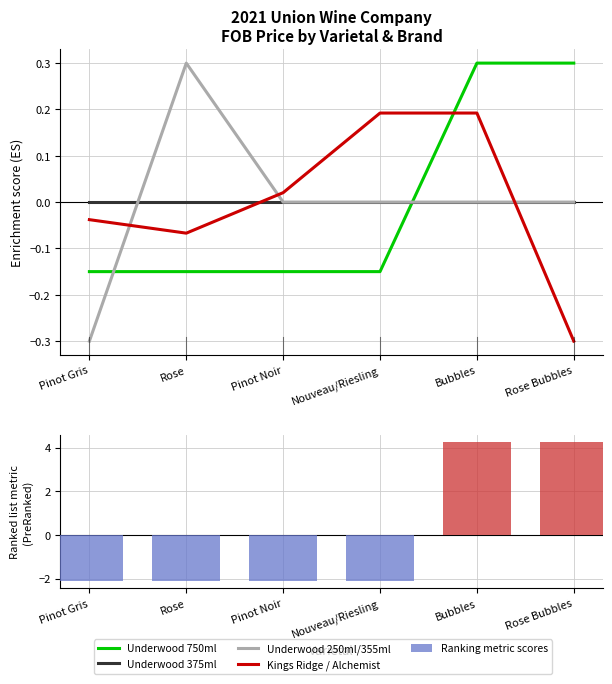

At which label is Kings Ridge / Alchemist closest to 0?

Pinot Noir